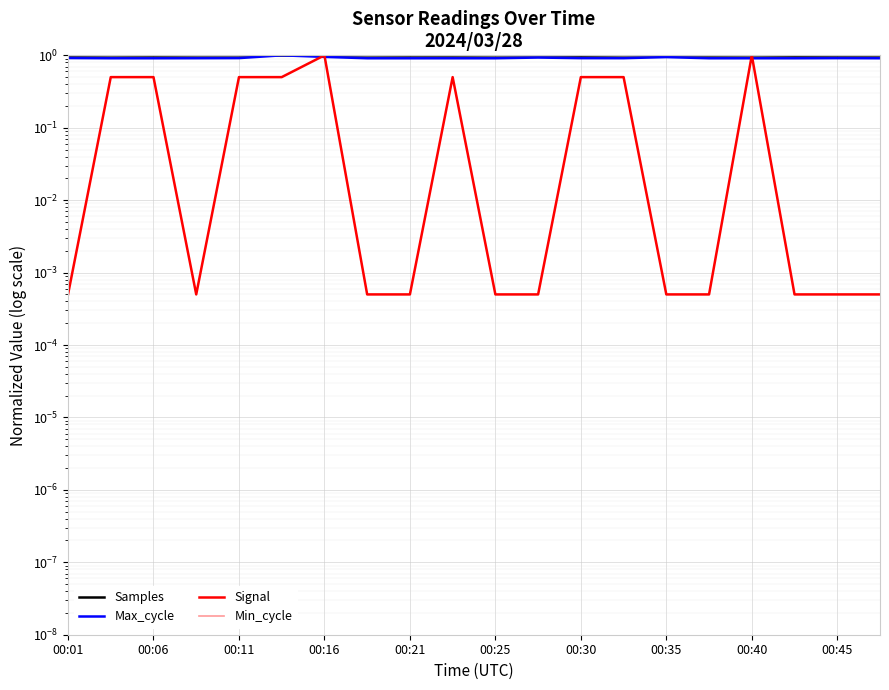

What is the value of the Min_cycle point at the 4th from the left?

1.0